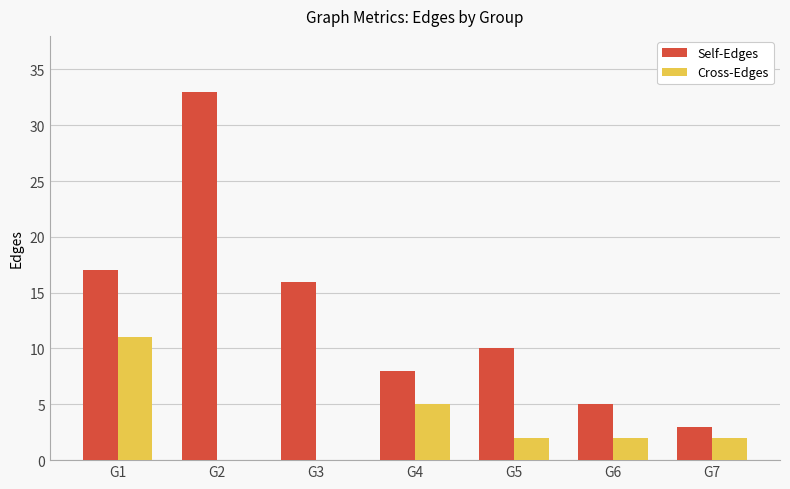

What is the sum of the Cross-Edges values at G2 and G7?

2